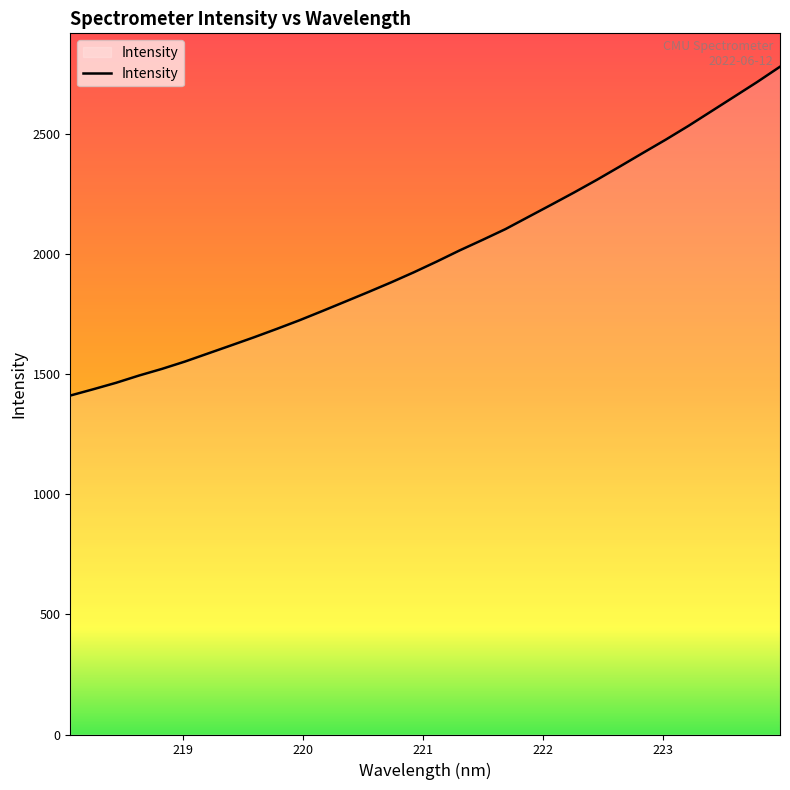

How many lines are shown in the chart?

1